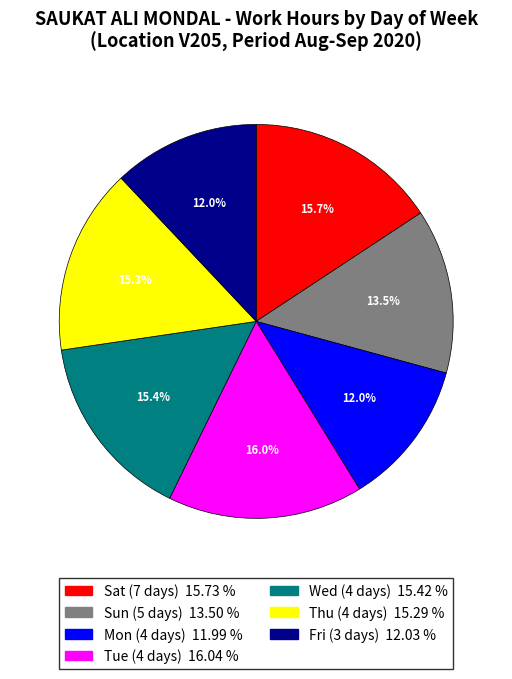

Does any single category account for the majority?

No